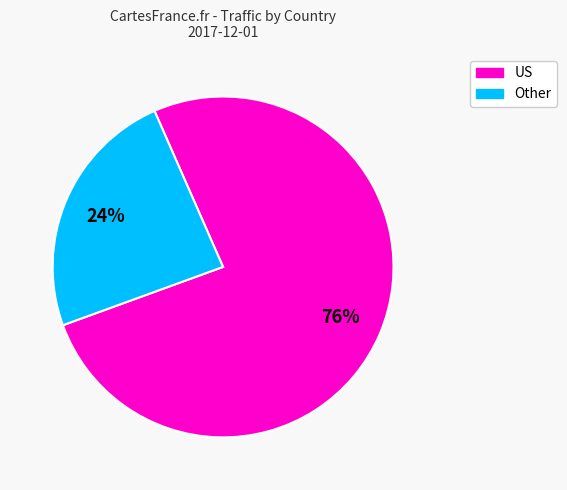

Is there any slice that represents more than half of the pie?

Yes